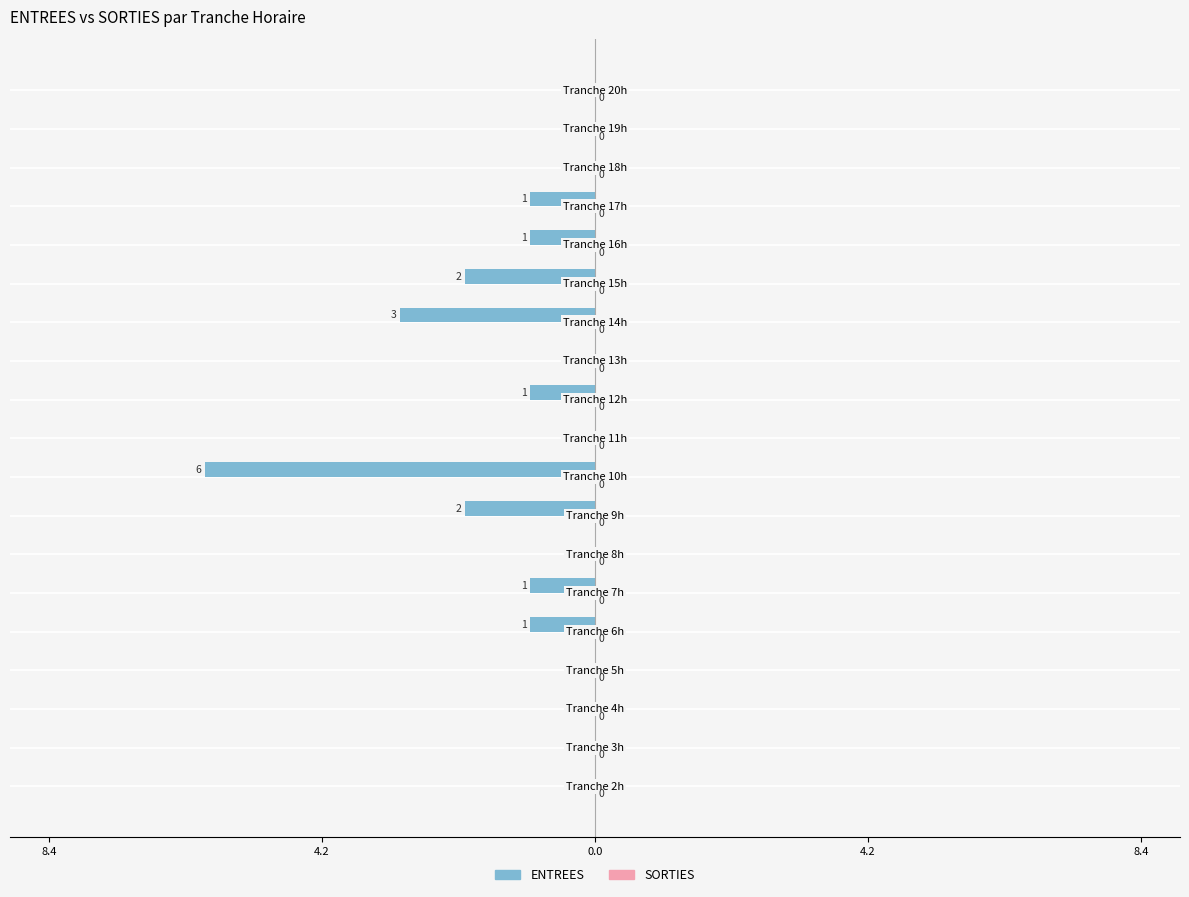

Are the bars horizontal?

Yes